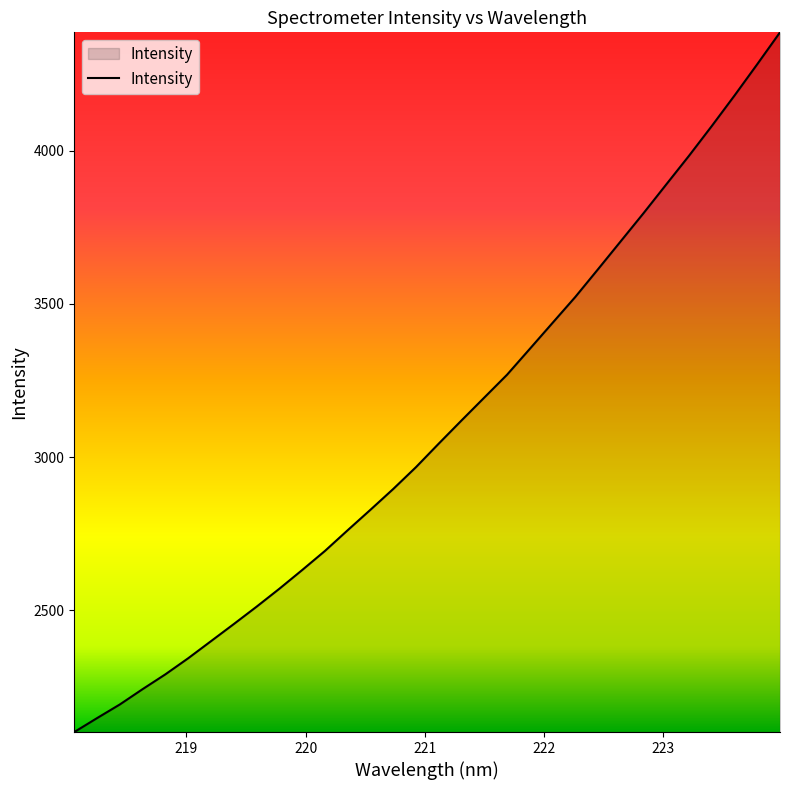

Reading left to right, what are all the values shown in this chart?

2103.3	2148.7	2193.3	2243.3	2291.6	2344.0	2399.8	2455.5	2512.2	2570.7	2631.7	2694.0	2761.6	2828.4	2896.2	2967.5	3044.2	3119.7	3194.4	3268.9	3353.3	3438.1	3522.7	3613.2	3704.6	3796.0	3889.9	3983.4	4080.3	4179.8	4282.0	4385.9